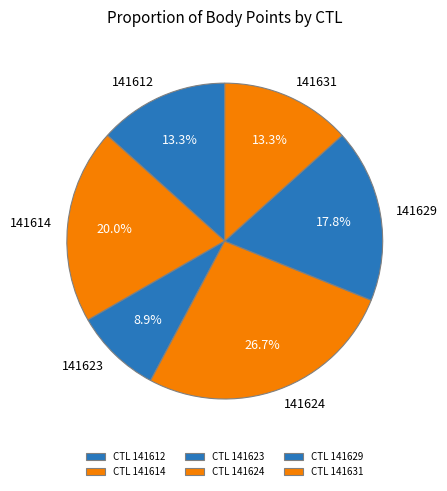

To the nearest percent, what is the combined percentage of 141623 and 141629?

27%